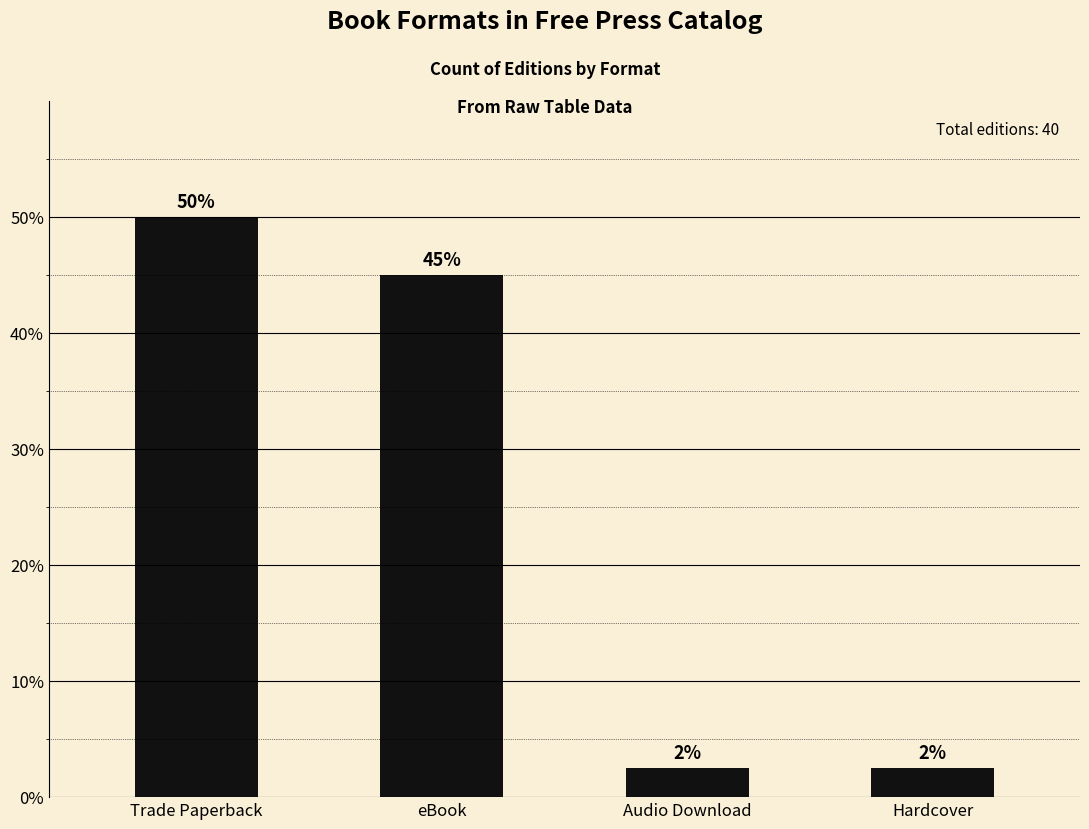

Where is the data nearest to the value 26?

eBook